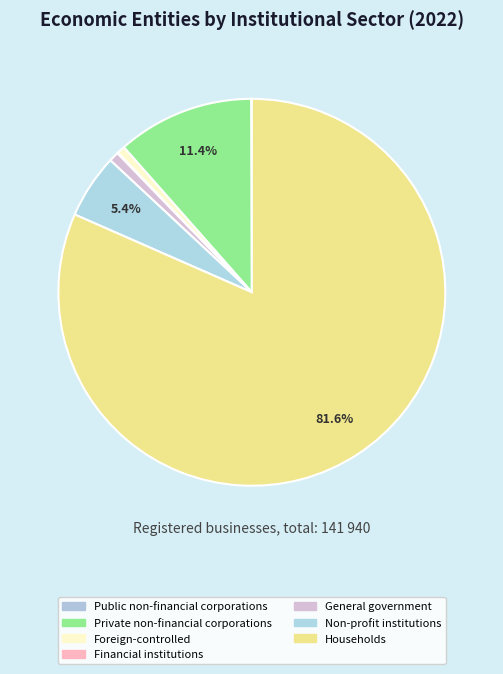

How much of the chart is everything except Private non-financial corporations?

88.6%